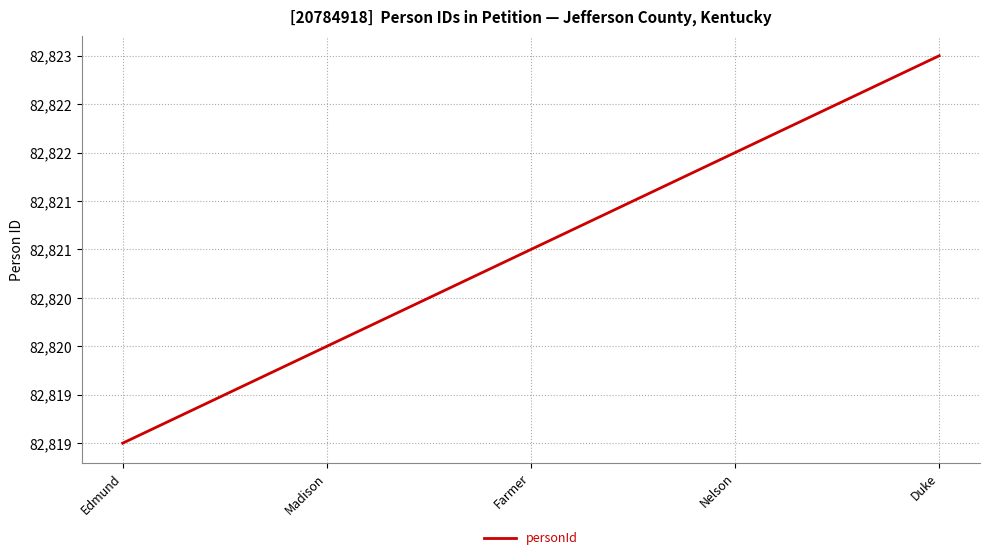

Reading left to right, transcribe all the data shown in this chart.

82819	82820	82821	82822	82823